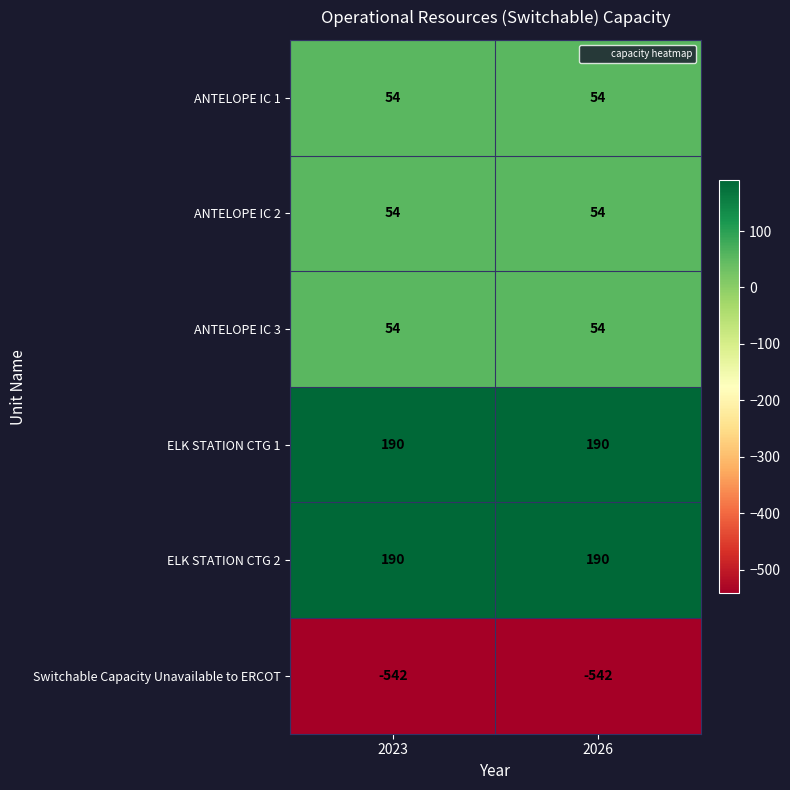

Is it true that ELK STATION CTG 1 equals 265 at 2026?

False